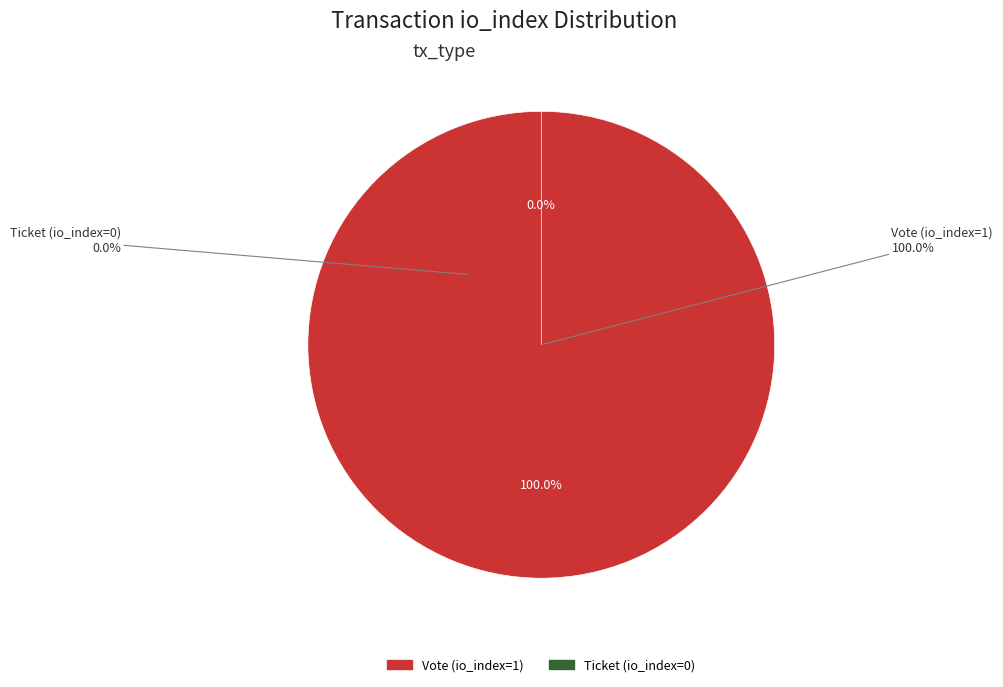

Does any single category account for the majority?

Yes